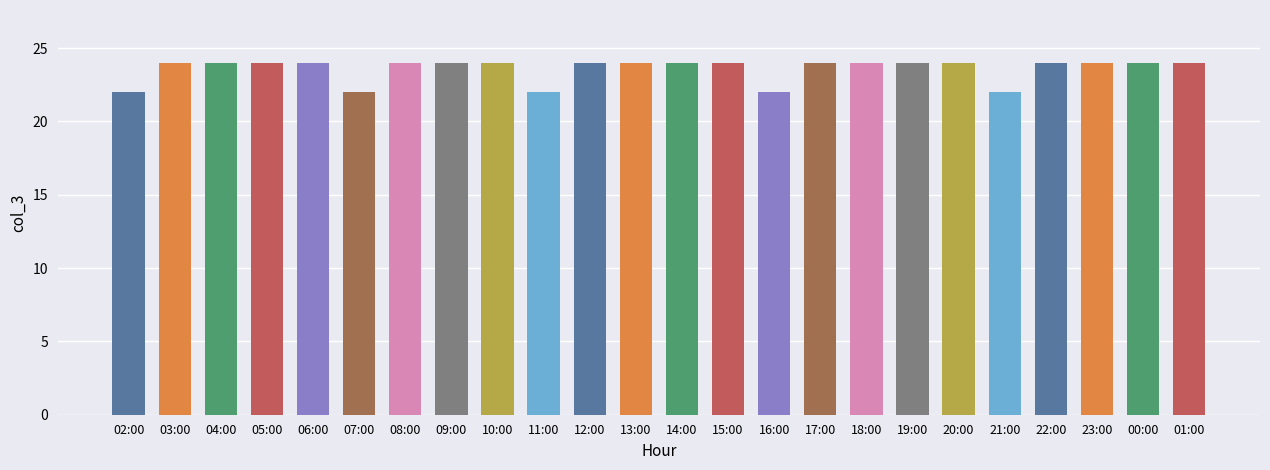

What is the label of the 14th bar from the left?

15:00